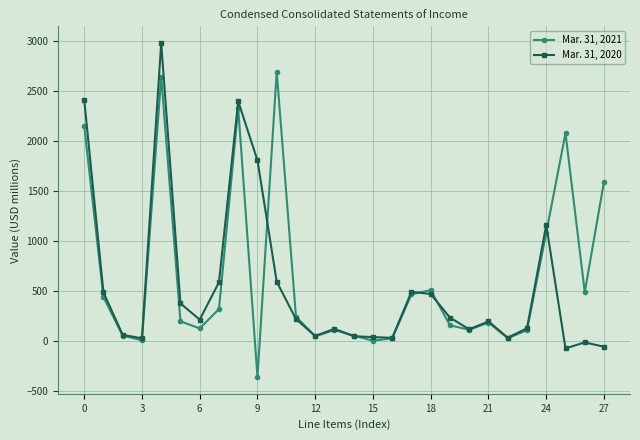

True or false: Mar. 31, 2021 has more than 0 points higher than both neighbors.

True